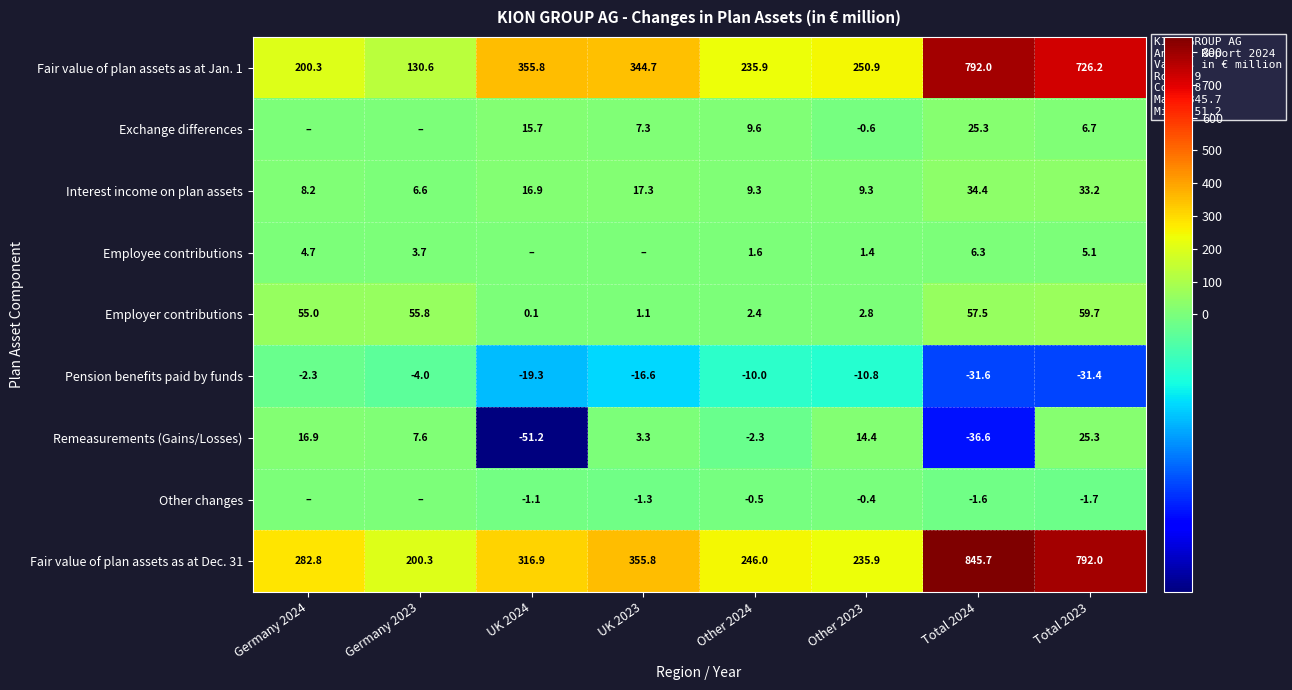

What is the sum of all Interest income on plan assets values?

135.2